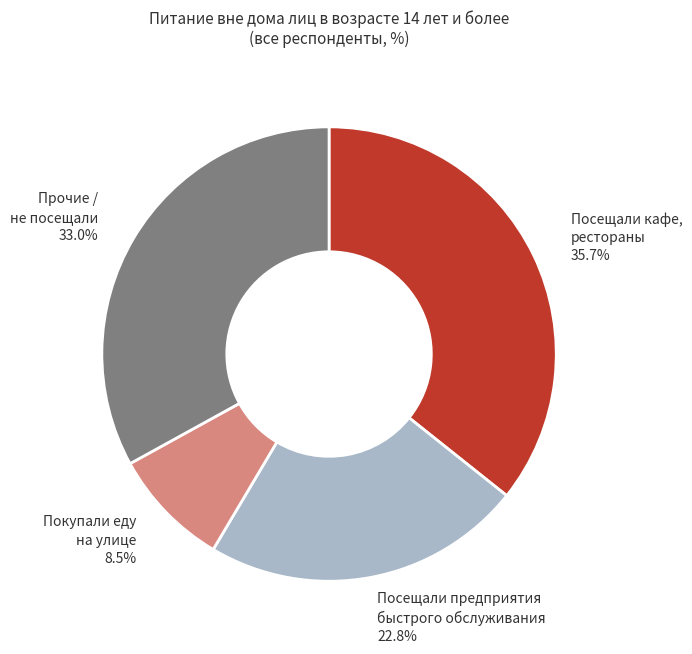

How many slices are in this pie chart?

4